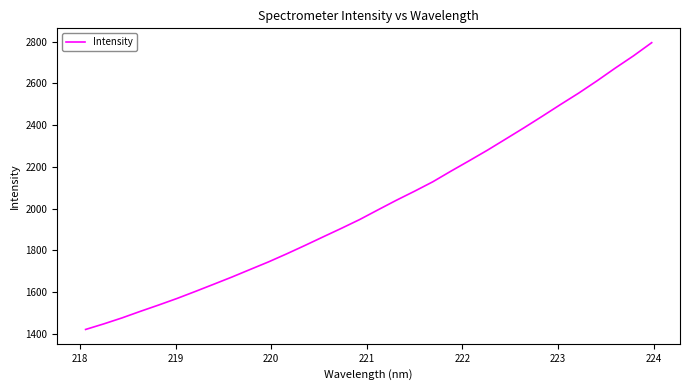

What is the difference between the maximum and minimum values?

1374.3